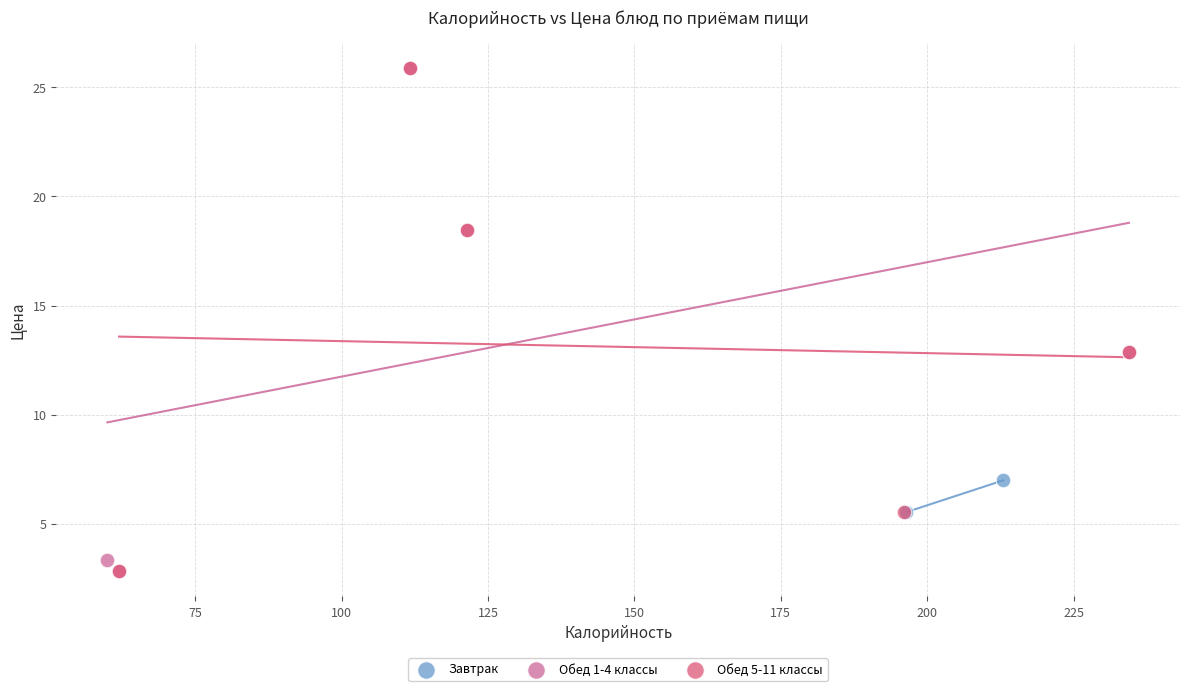

What are all the series names shown in the legend?

Завтрак, Обед 1-4 классы, Обед 5-11 классы